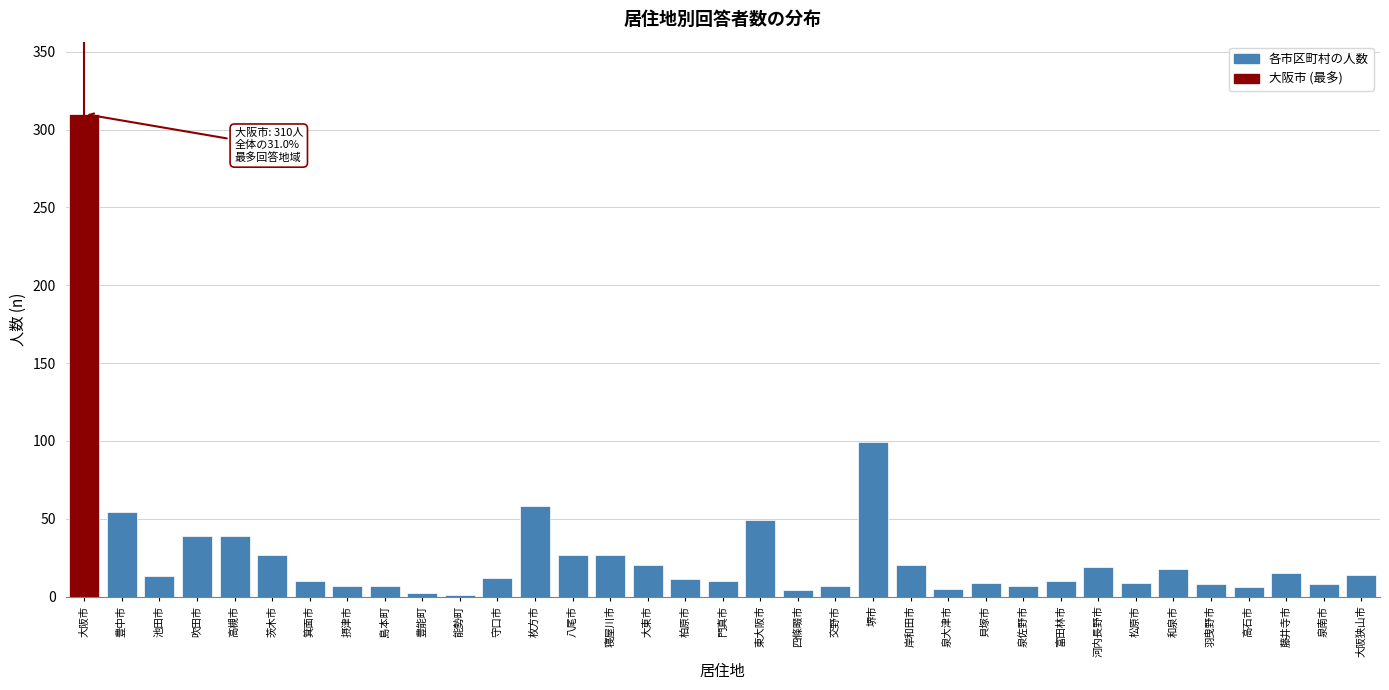

Which category has the highest value across all series?

大阪市